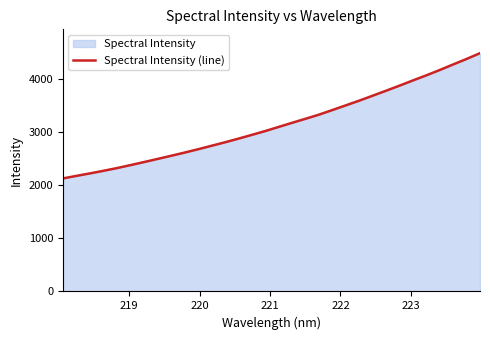

What is the minimum value shown in the chart?

2128.4